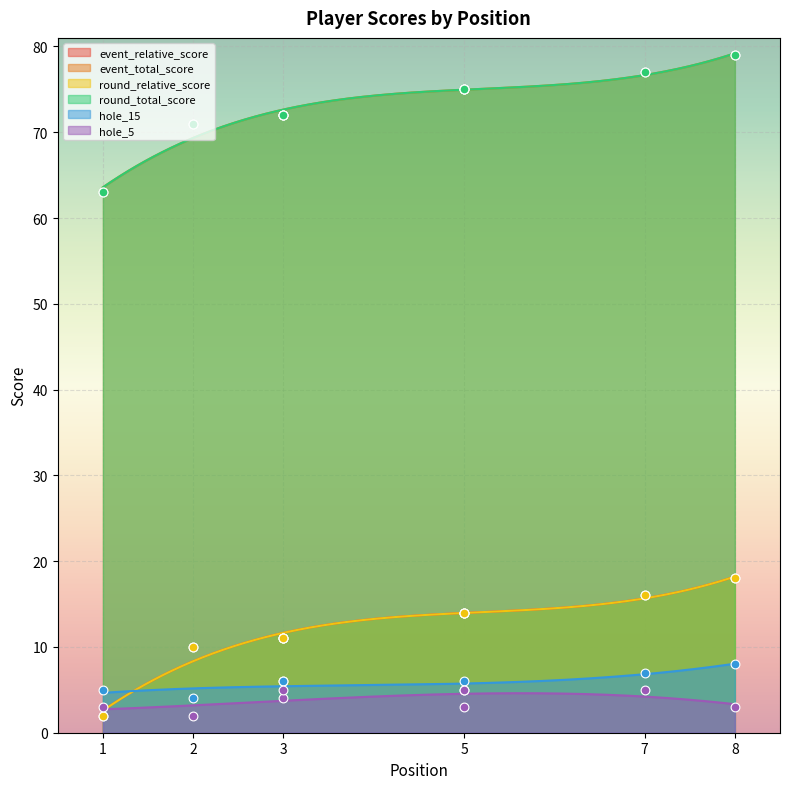

Is the value of hole_5 at 5 greater than the value of event_total_score at 2?

No